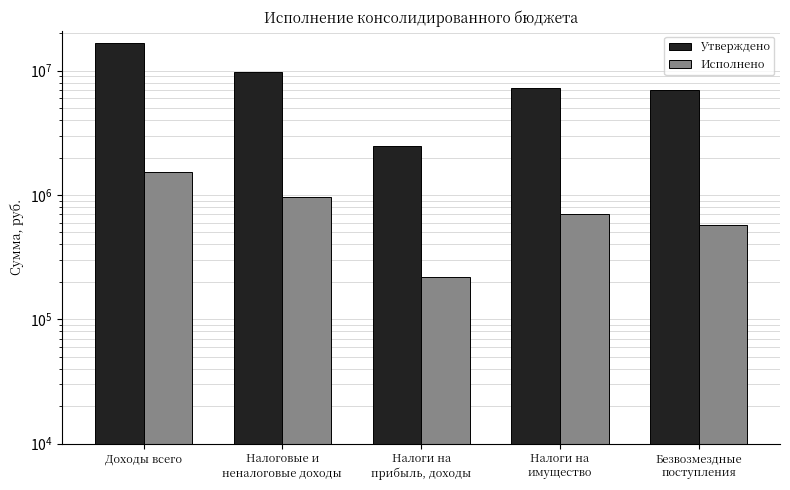

At which category is the sum across all series the highest?

Доходы всего